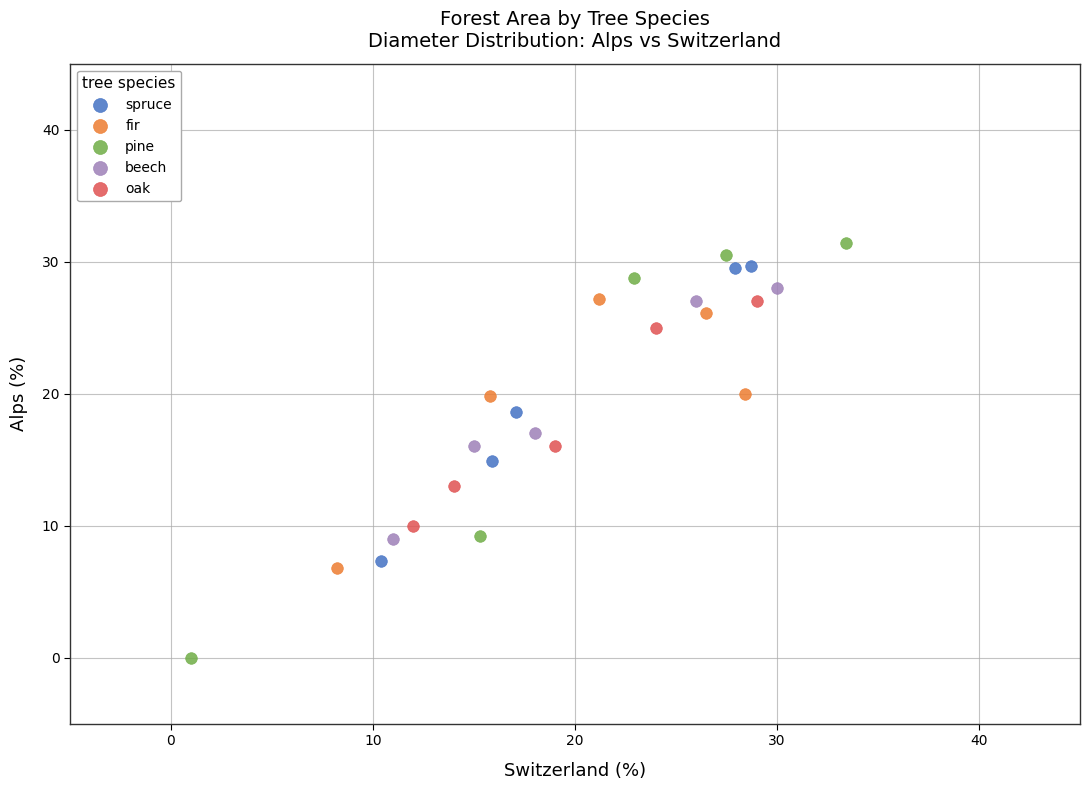

Which series has the widest spread of Y values?

pine